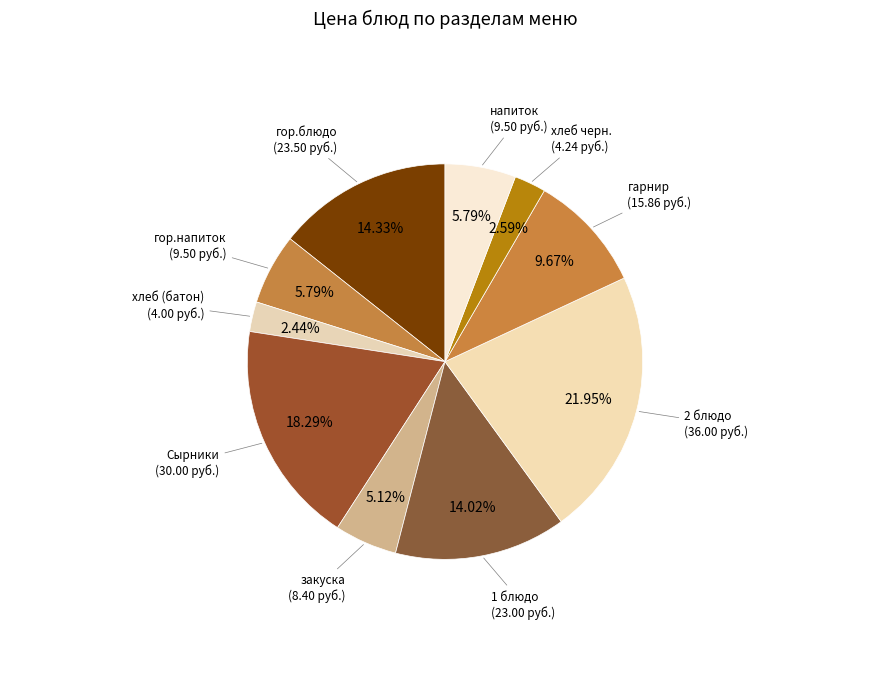

How many slices are in this pie chart?

10